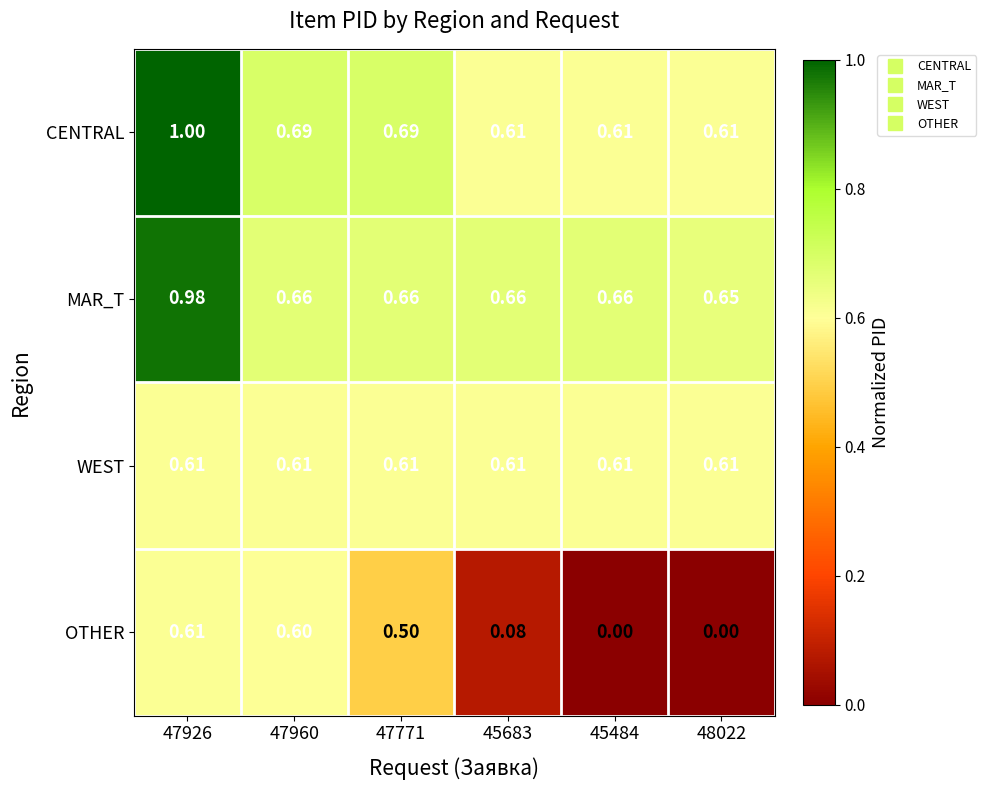

How many data points does each series have?

6